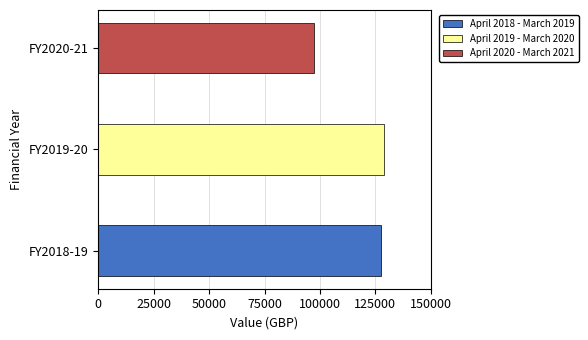

What is the difference between the values at April 2018 - March 2019 and April 2019 - March 2020?

1034.2